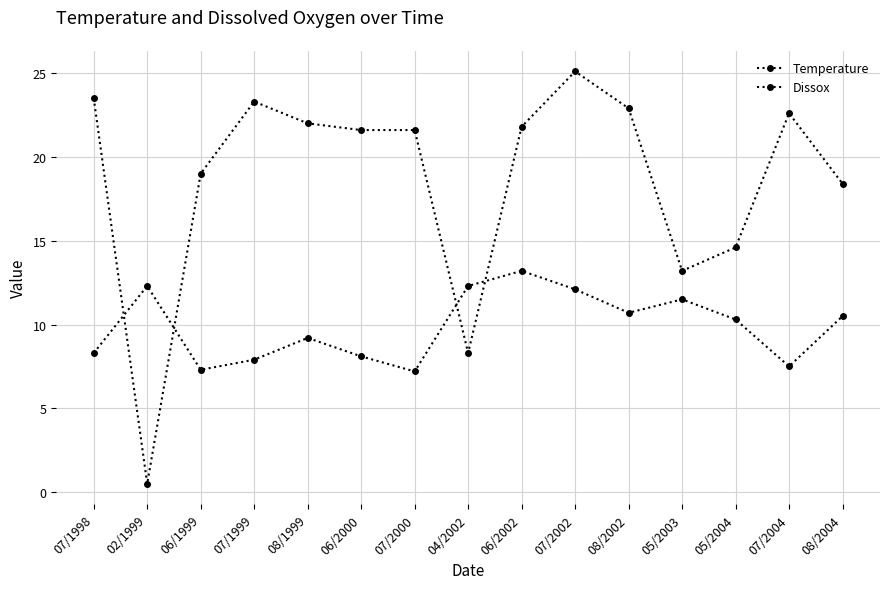

Count the number of categories in the chart.

15